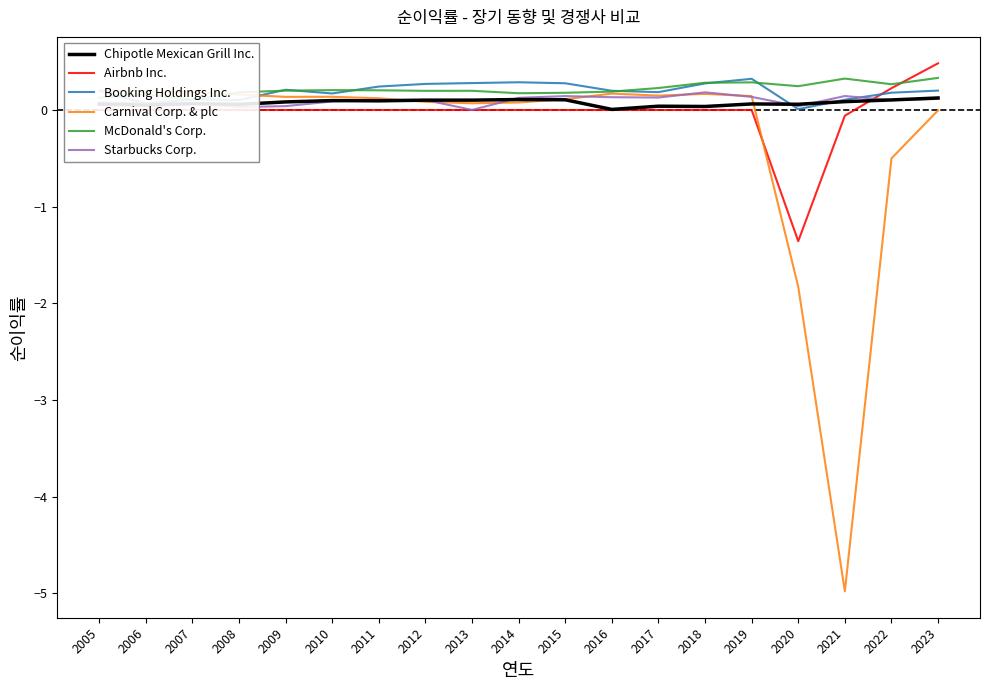

What is the value of the Chipotle Mexican Grill Inc. point at the 1st from the left?

0.1